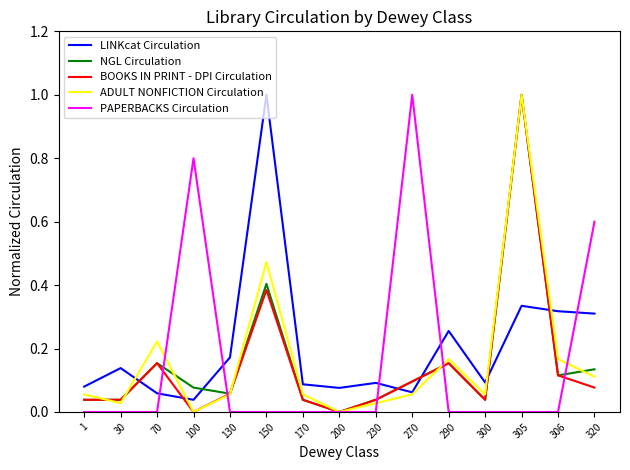

How many positive values does the NGL Circulation series have?

14